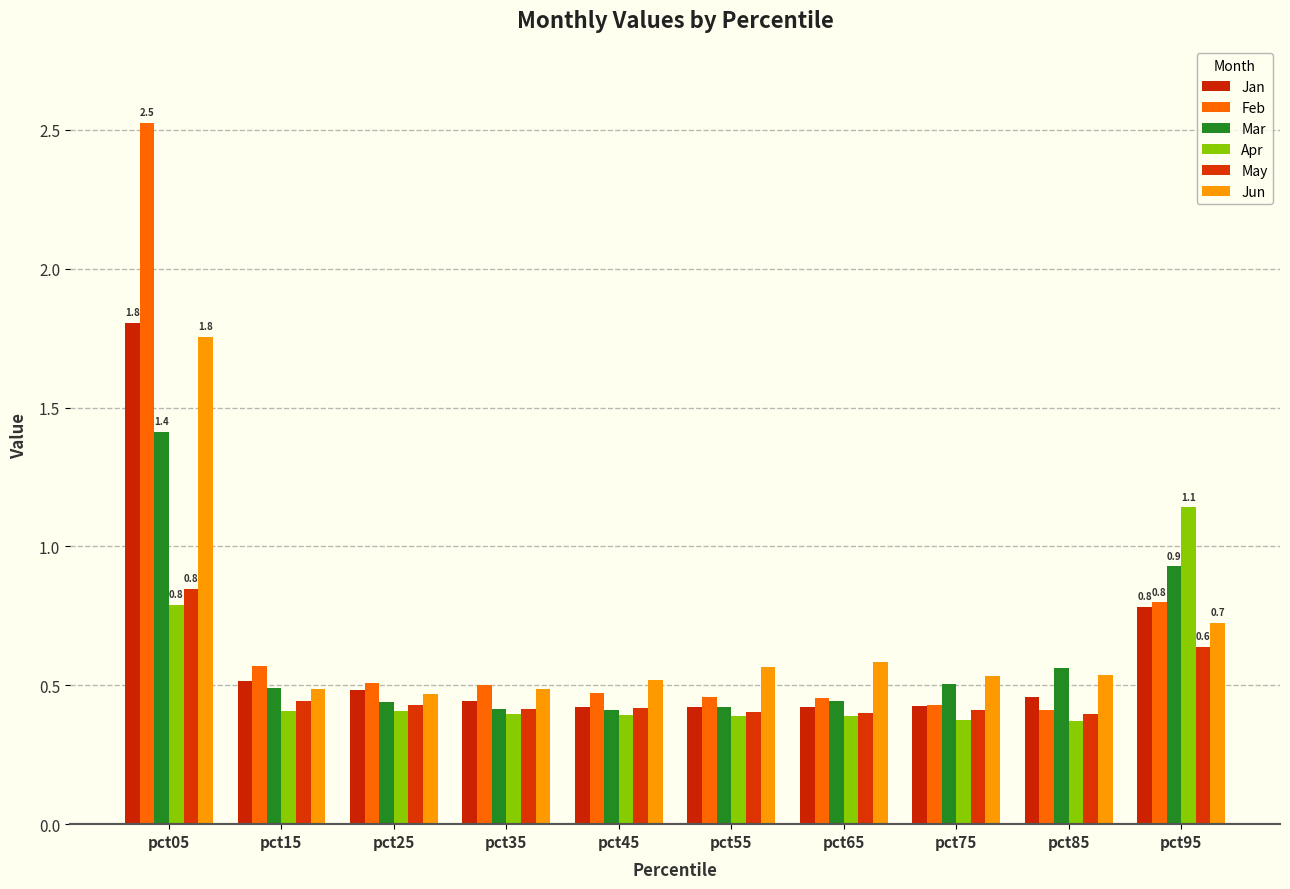

The Jan series shows 1.8 at pct05. True or false?

True